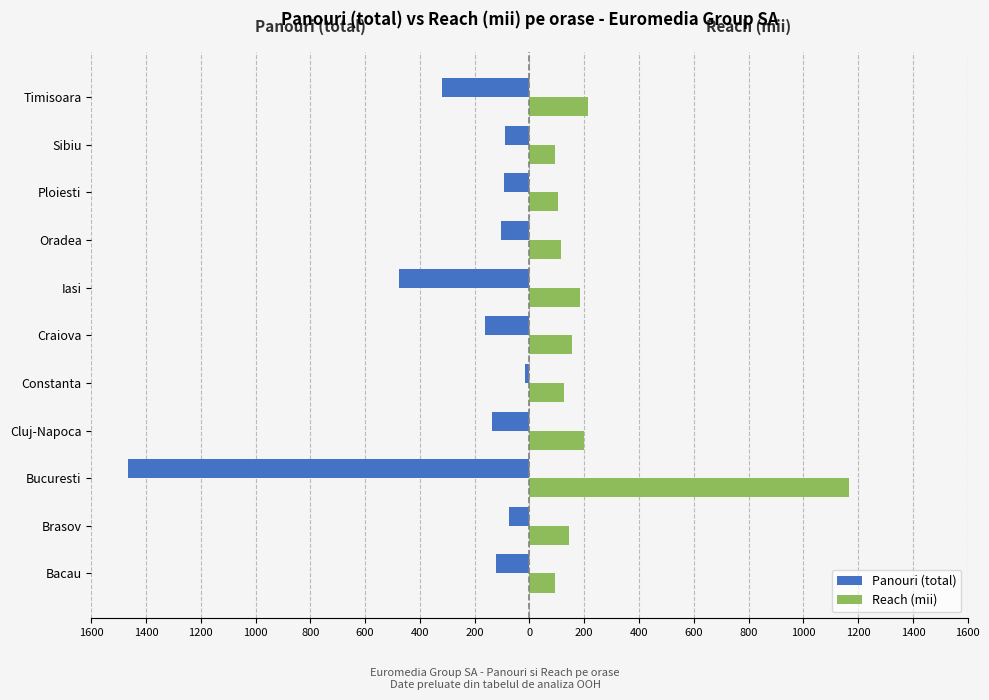

What is the sum of all Panouri (total) values?

-3065